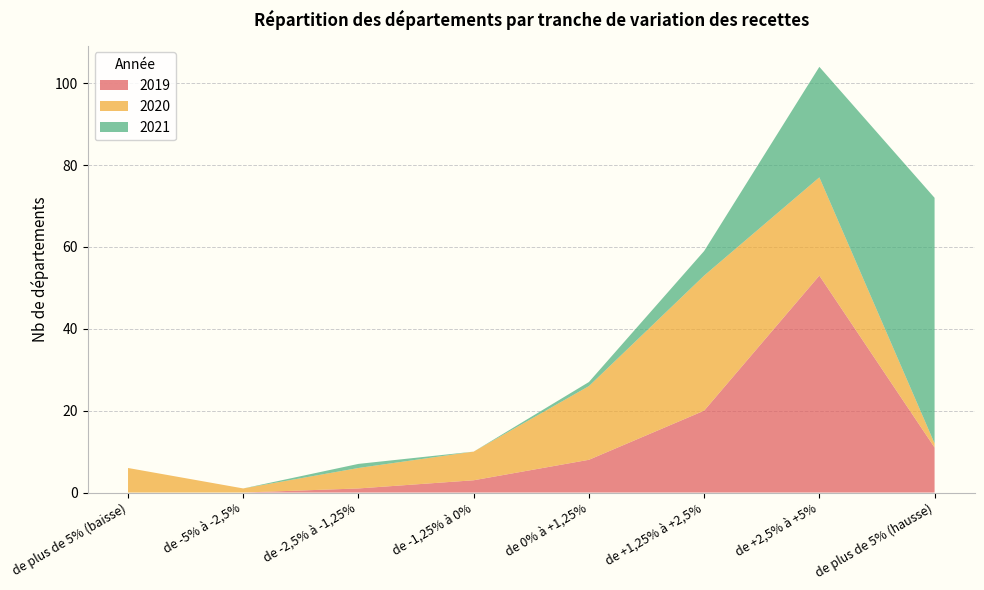

Reading left to right, what are all the values shown in this chart?

2019: 0	0	1	3	8	20	53	11
2020: 6	1	5	7	18	33	24	1
2021: 0	0	1	0	1	6	27	60